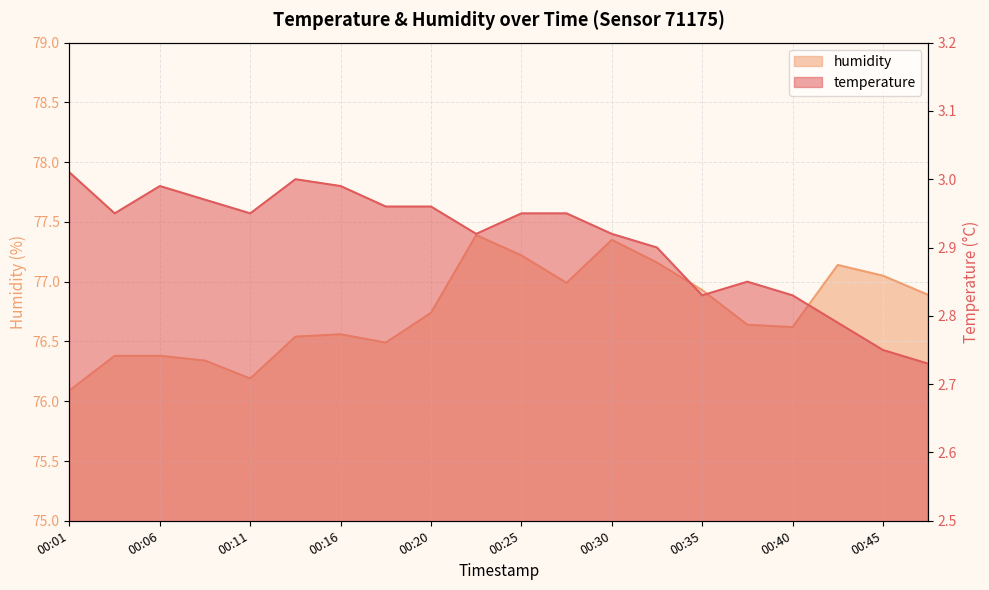

How many interior local peaks does the humidity series have?

4